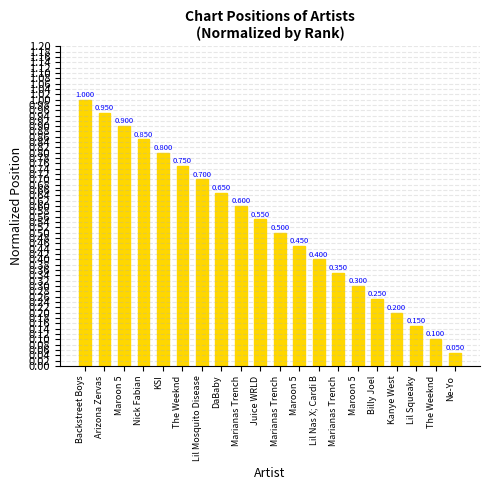

Count the number of data series in this chart.

1